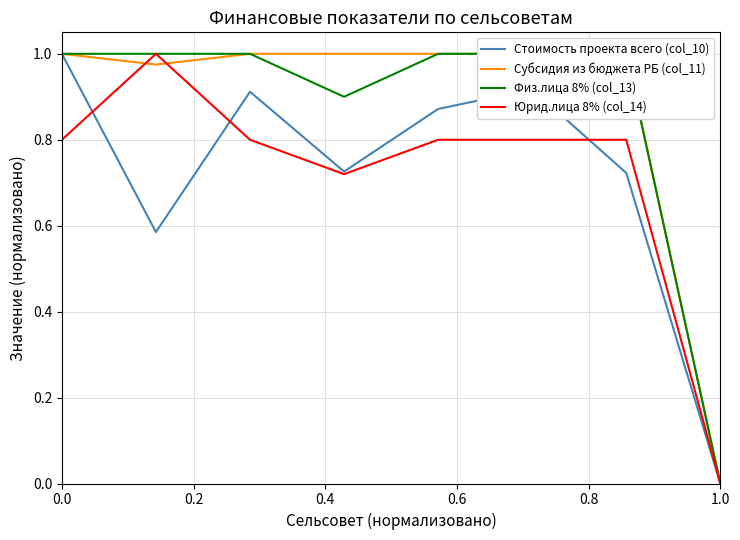

True or false: Физ.лица 8% (col_13) and Субсидия из бюджета РБ (col_11) cross at least once.

False